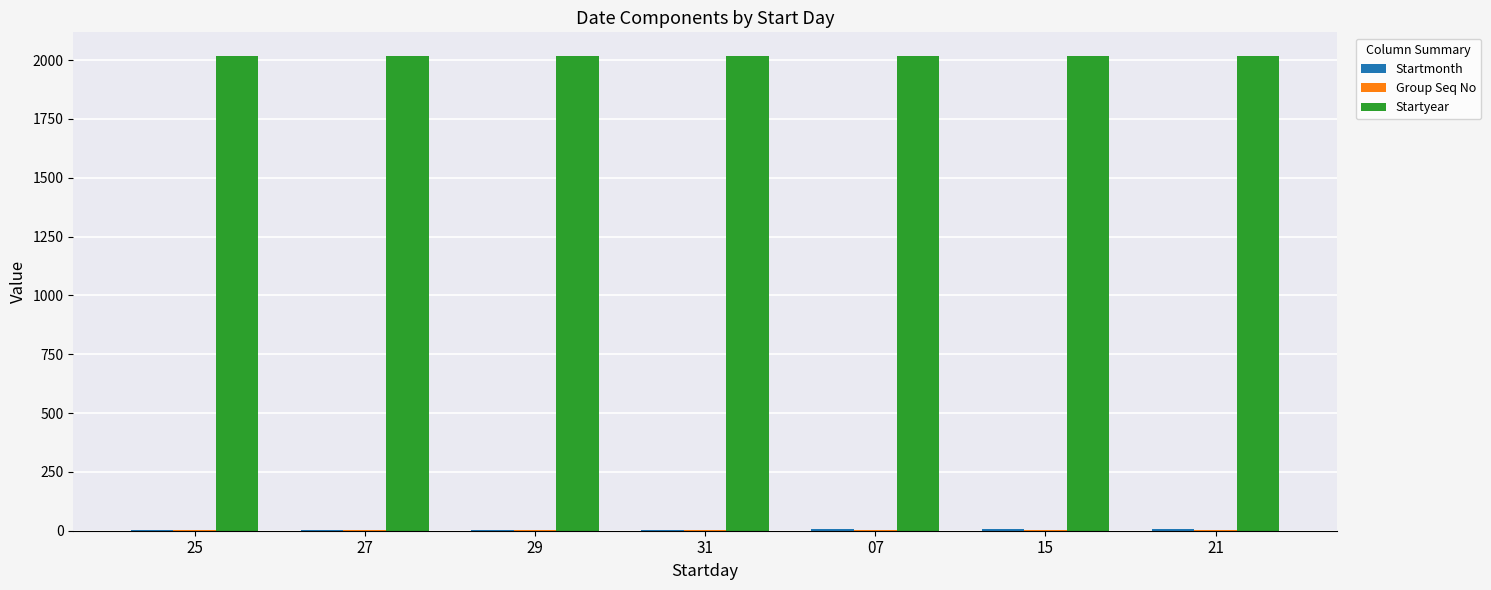

What is the maximum value shown in the chart?

2017